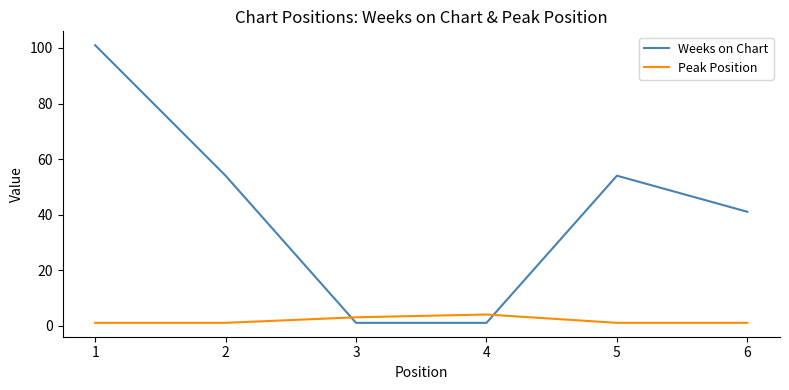

Reading left to right, list all the values displayed in this chart.

Weeks on Chart: 1=101	2=54	3=1	4=1	5=54	6=41
Peak Position: 1=1	2=1	3=3	4=4	5=1	6=1